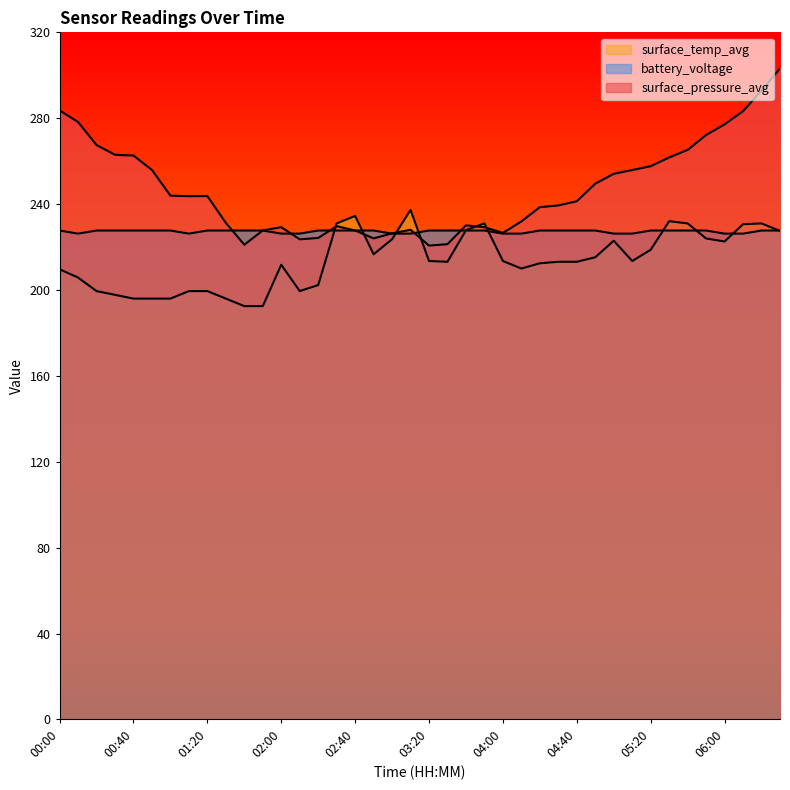

Reading left to right, what are all the values shown in this chart?

surface_pressure_avg: 283.6	278.2	267.5	263.0	262.6	255.9	243.9	243.7	243.7	231.3	221.1	227.7	229.3	223.6	224.2	229.7	227.7	224.0	226.4	228.1	220.7	221.4	230.1	229.2	226.6	232.0	238.6	239.4	241.3	249.5	254.1	255.9	257.6	261.7	265.2	272.2	277.1	283.3	292.9	303.2
surface_temp_avg: 209.7	205.8	199.5	197.8	196.0	196.0	196.0	199.5	199.5	196.0	192.5	192.5	211.8	199.5	202.3	231.0	234.5	216.7	223.6	237.3	213.5	213.2	227.8	231.0	213.5	210.0	212.5	213.2	213.2	215.2	223.0	213.5	218.8	232.0	231.0	224.0	222.6	230.7	231.0	227.5
battery_voltage: 227.7	226.3	227.7	227.7	227.7	227.7	227.7	226.3	227.7	227.7	227.7	227.7	226.3	226.3	227.7	227.7	227.7	227.7	226.3	226.3	227.7	227.7	227.7	227.7	226.3	226.3	227.7	227.7	227.7	227.7	226.3	226.3	227.7	227.7	227.7	227.7	226.3	226.3	227.7	227.7